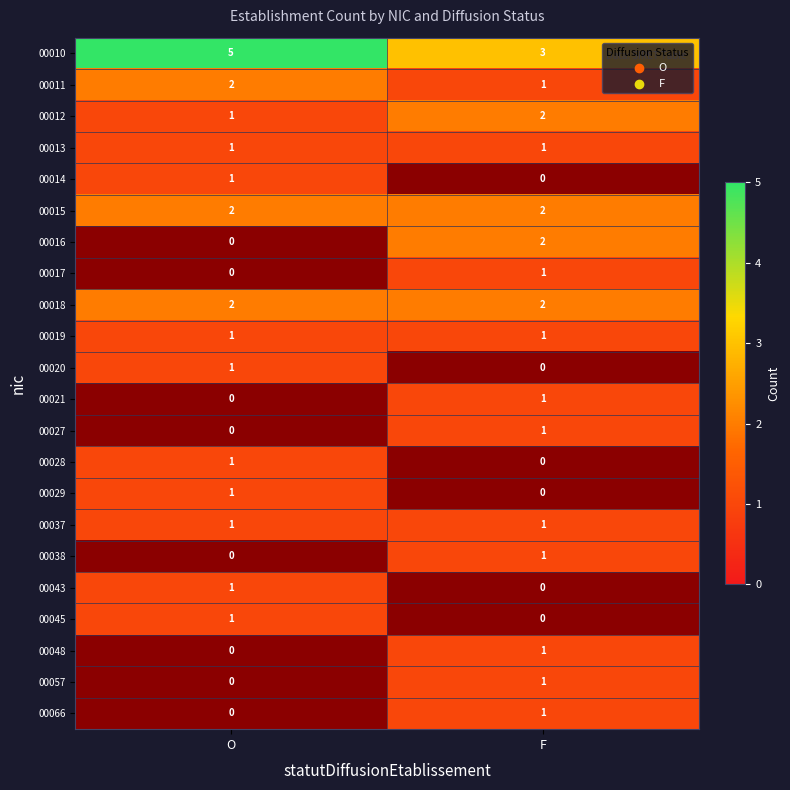

True or false: 00018 has a value of 2.9 at F.

False